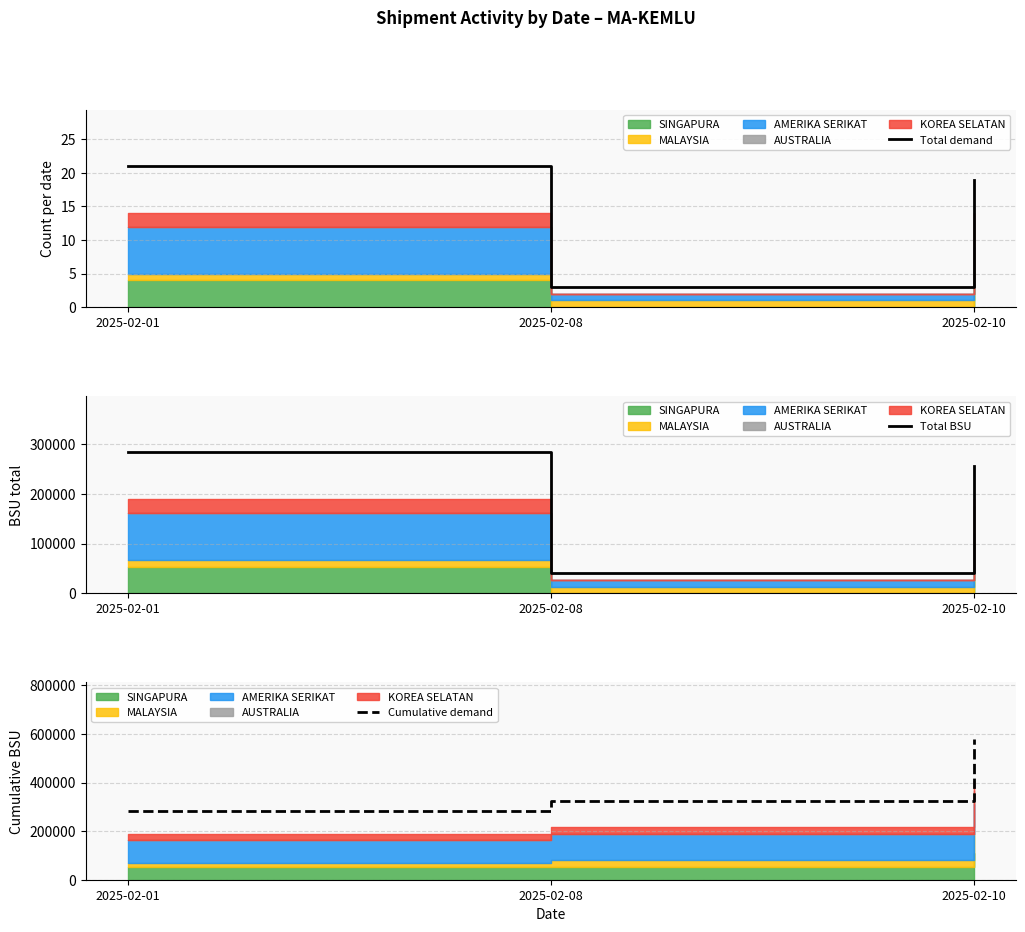

What is the value of the Total demand point at the 1st from the left?

21